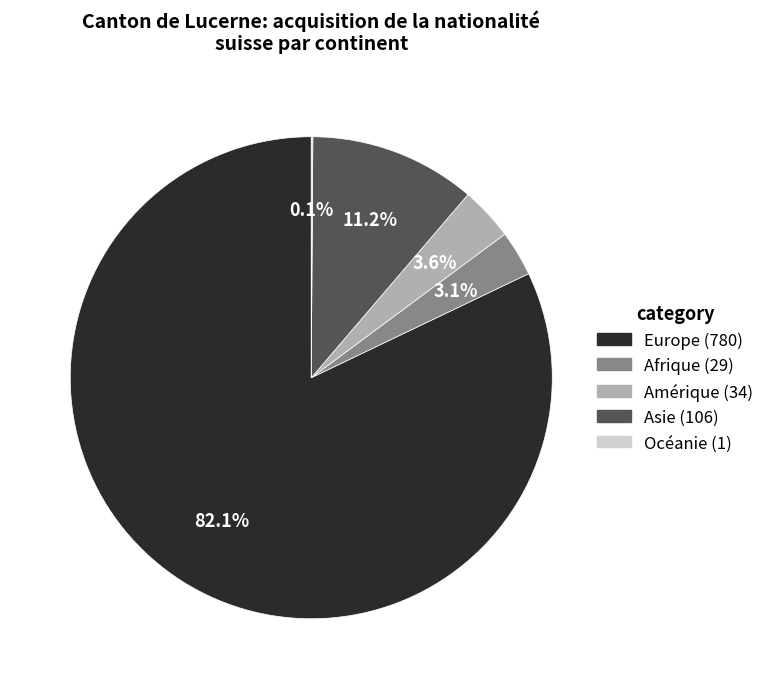

Is there any slice that represents more than half of the pie?

Yes